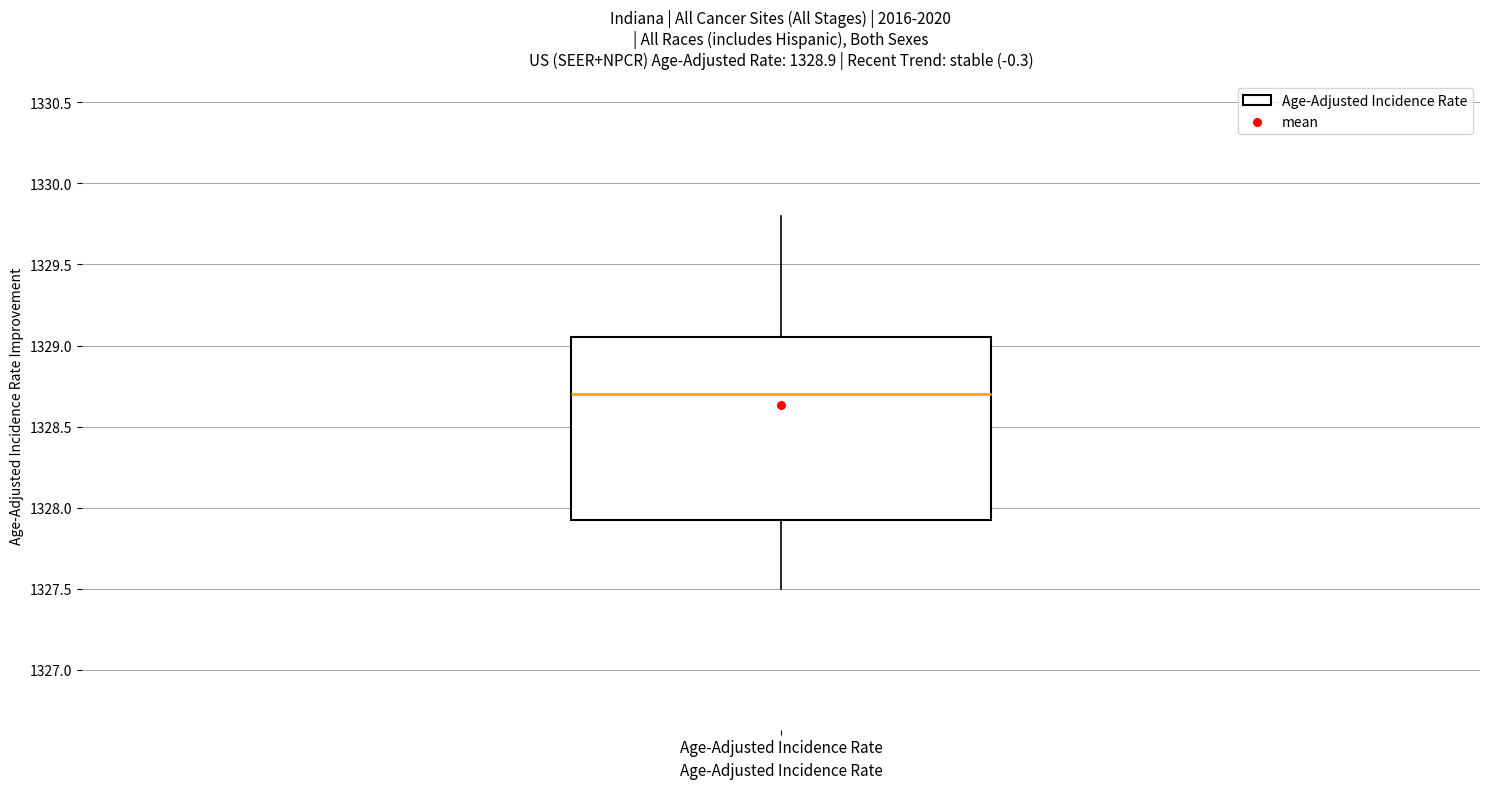

Transcribe this box plot: give where the median line is, the range the box spans, and where the two whiskers end, as read against the y-axis. The values are not printed on the chart, so give them approximately, as read against the axis.

median 1328.70, box 1327.95 to 1329.05, whiskers 1327.50 to 1329.80